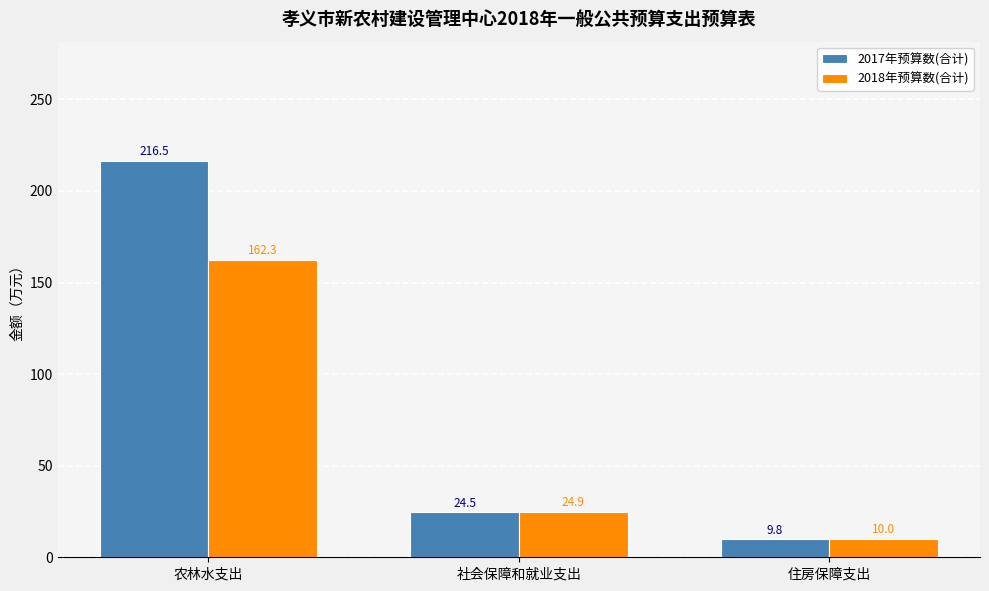

Read the 2018年预算数(合计) value at 住房保障支出.

10.0